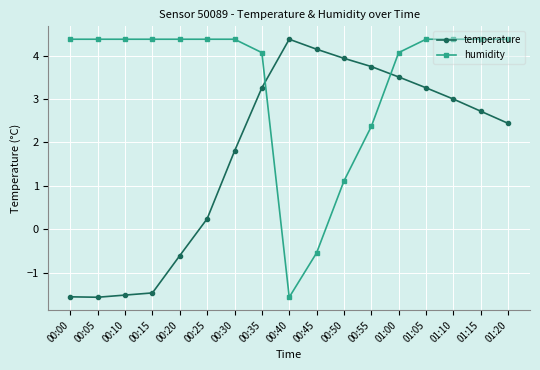

What is the total value across all series at 00:25?

4.6